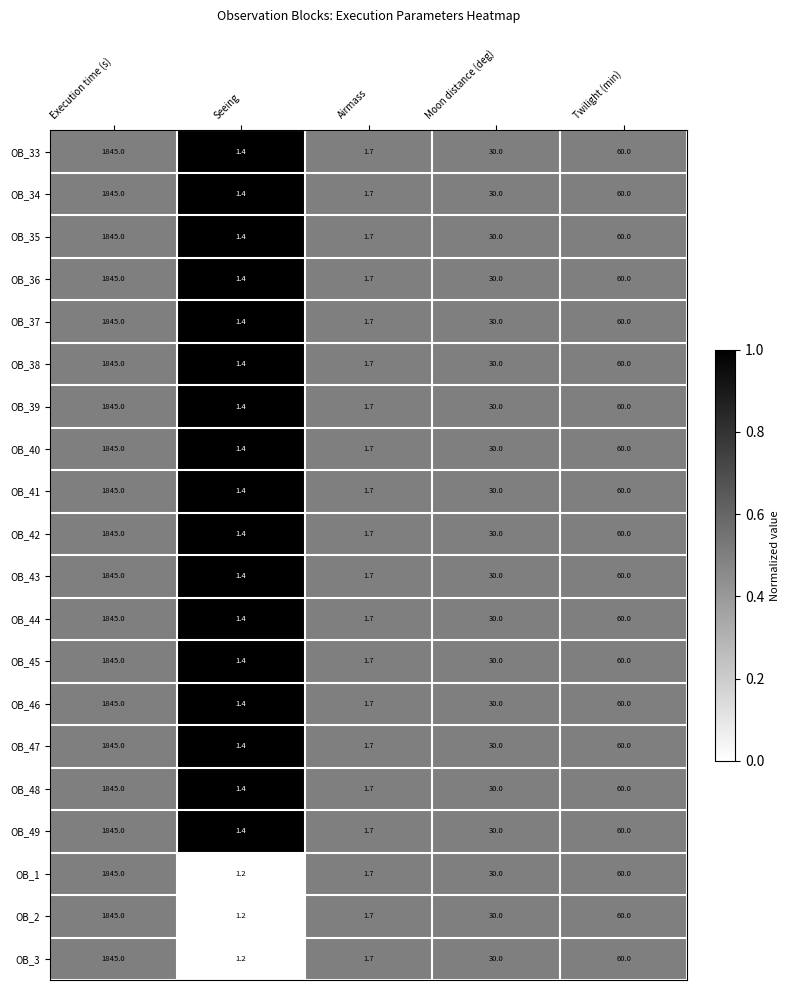

List the labels in order of OB_43 value, largest first.

Execution time (s), Twilight (min), Moon distance (deg), Airmass, Seeing